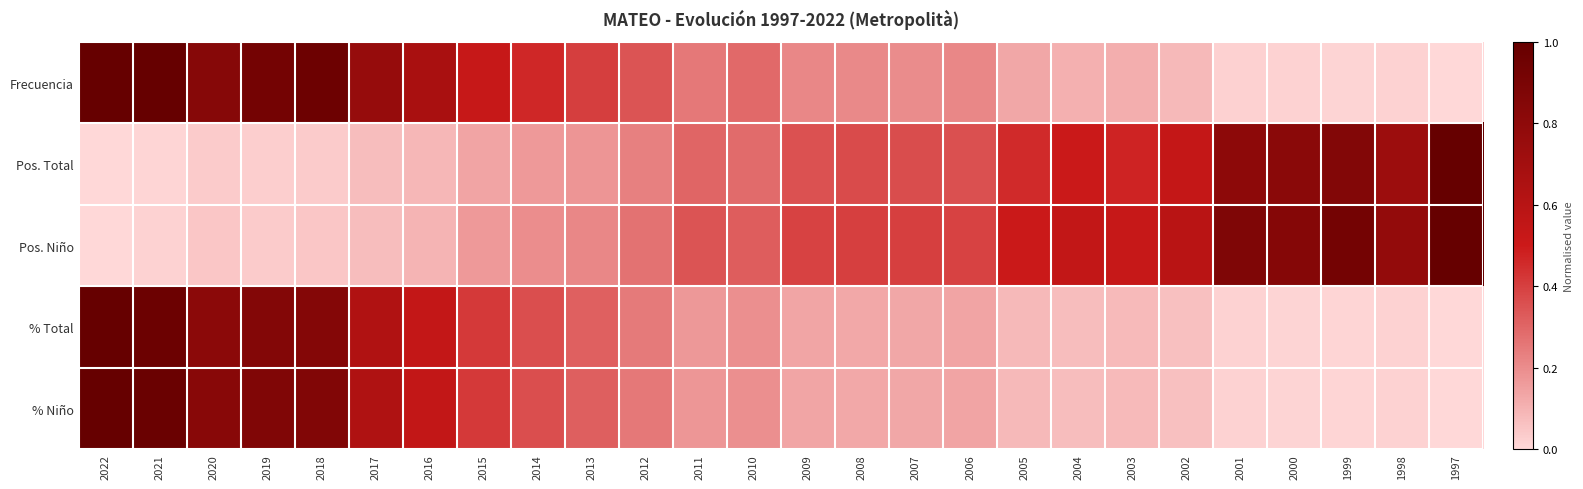

How many data points does each series have?

26